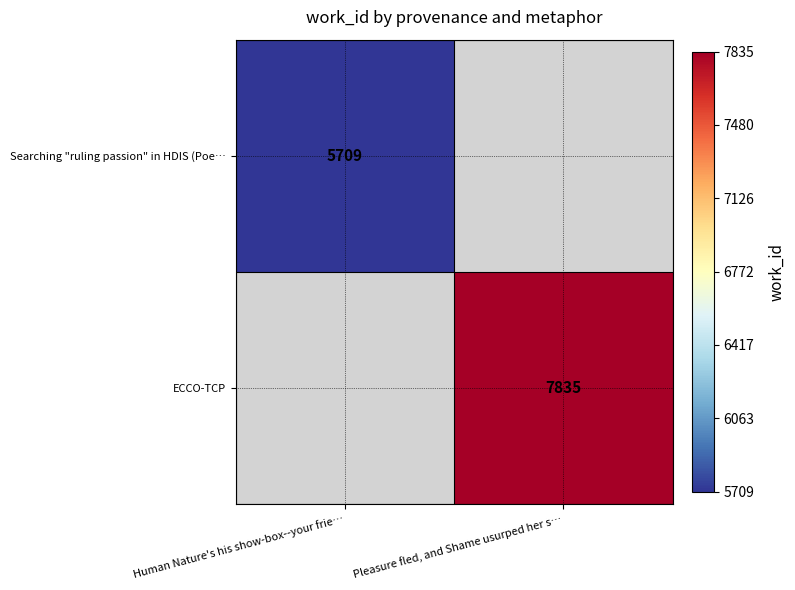

Is it true that ECCO-TCP equals 13663 at Pleasure fled, and Shame usurped her s…?

False